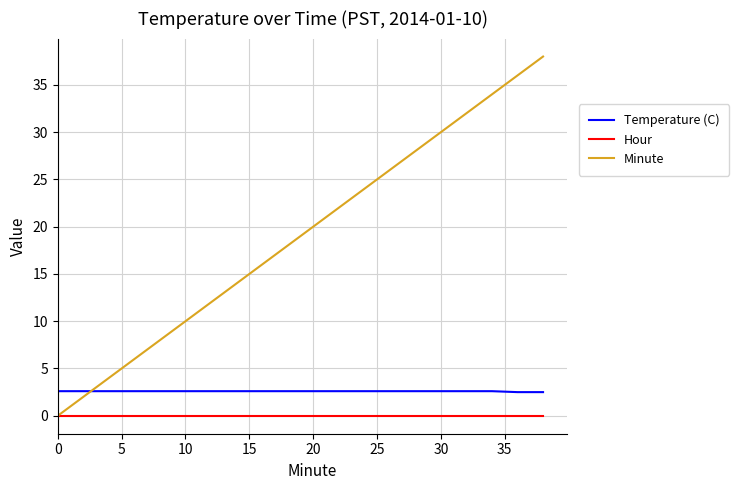

Which series has the largest range (max minus min)?

Minute